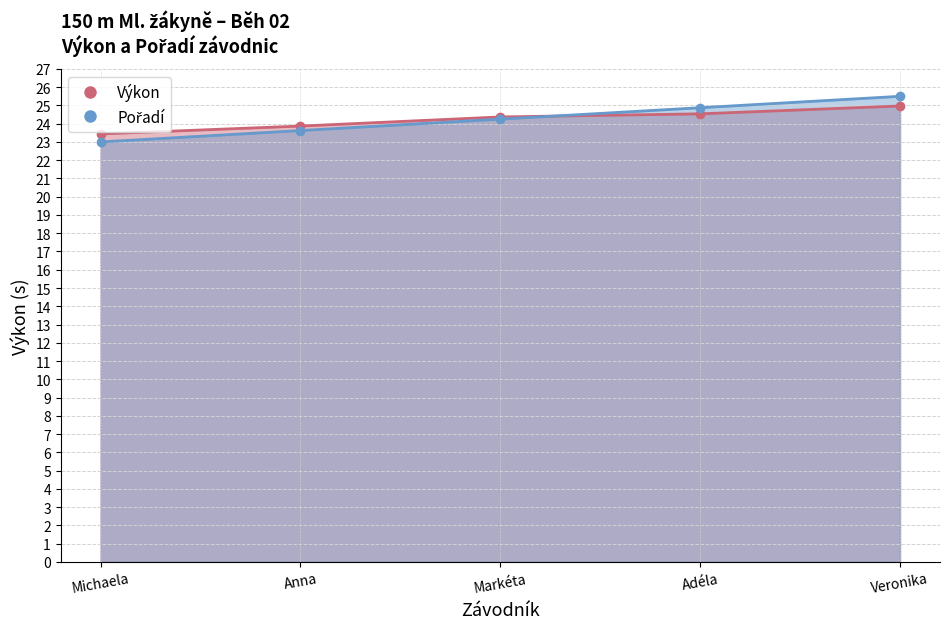

What is the average value of the Pořadí series?

24.2